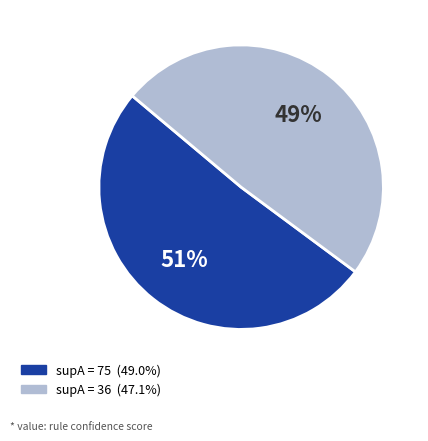

To the nearest percent, what is the average slice percentage?

50%